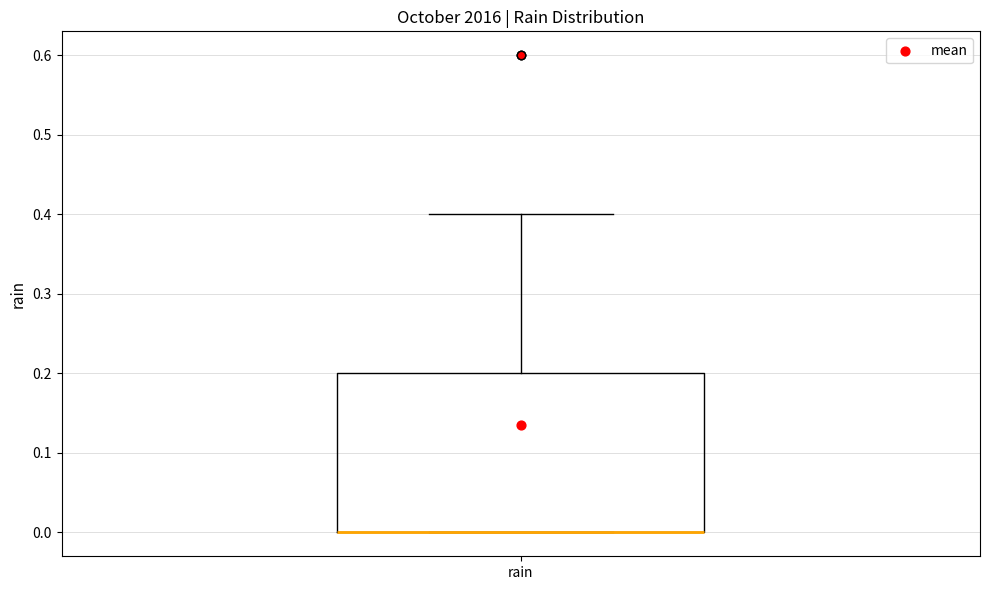

Transcribe this box plot: give where the median line is, the range the box spans, and where the two whiskers end, as read against the y-axis. The values are not printed on the chart, so give them approximately, as read against the axis.

median 0.0 (drawn on the box's lower edge), box 0.0 to 0.2, whiskers 0.0 to 0.4